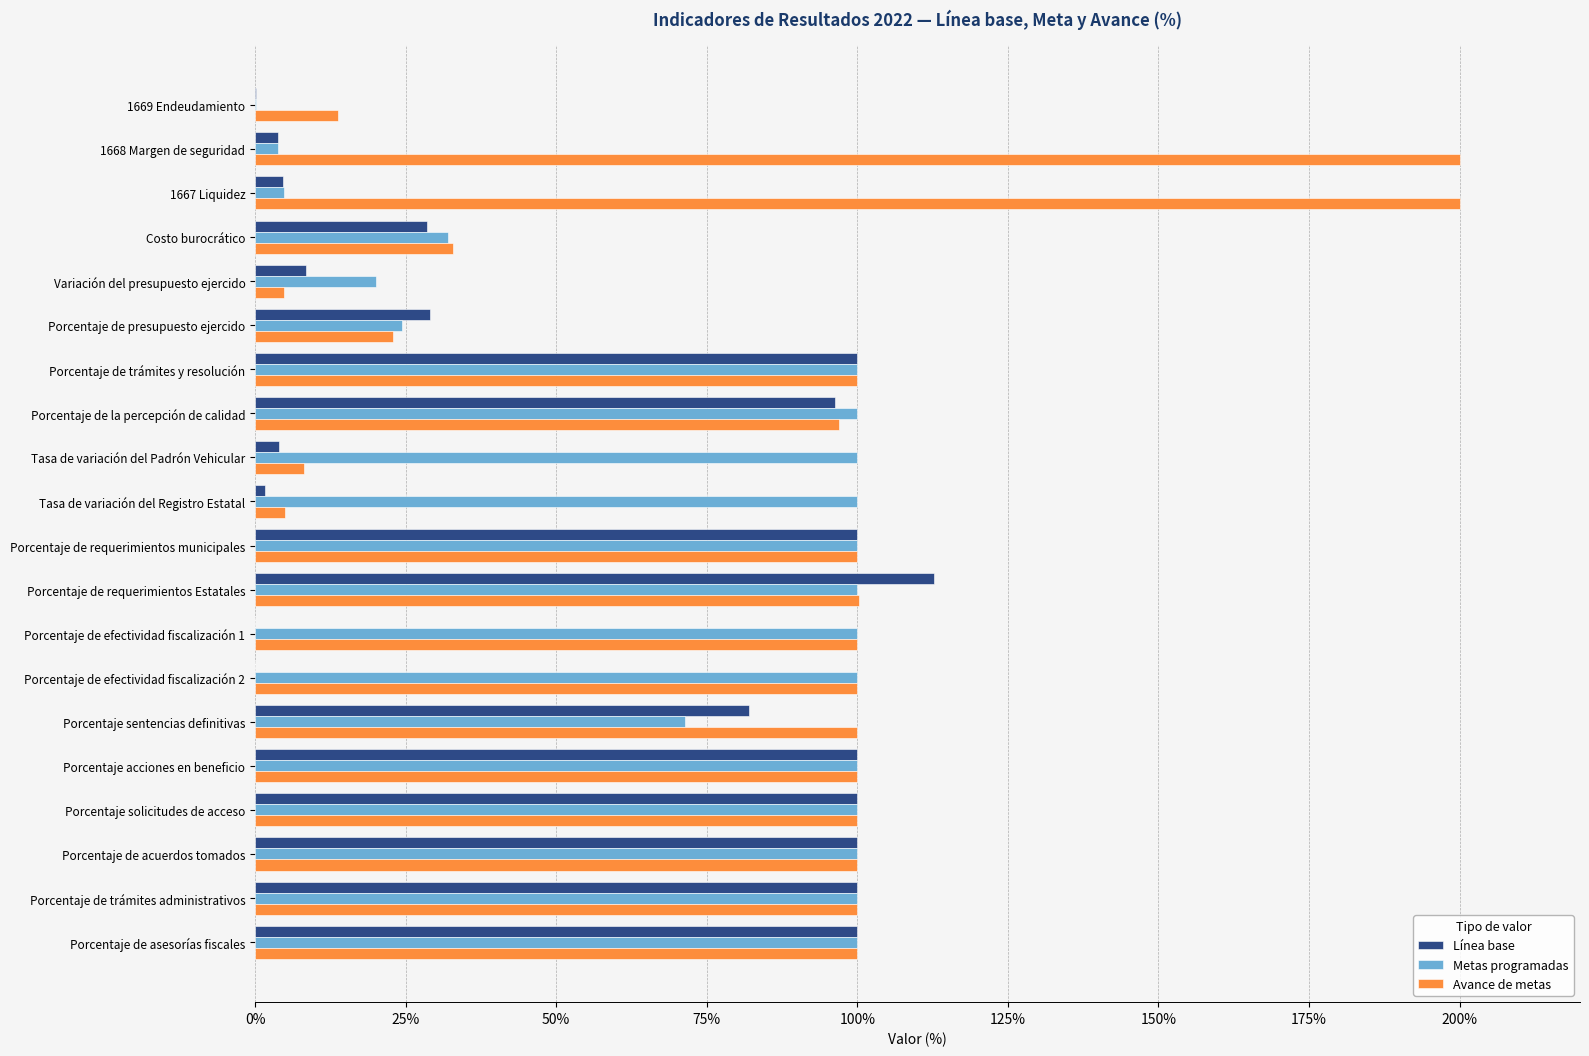

Count the number of categories in the chart.

20